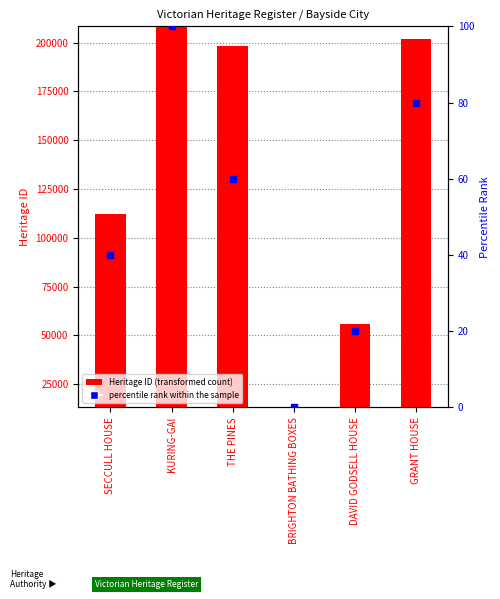

Which series has the largest Y range (max minus min)?

Heritage ID